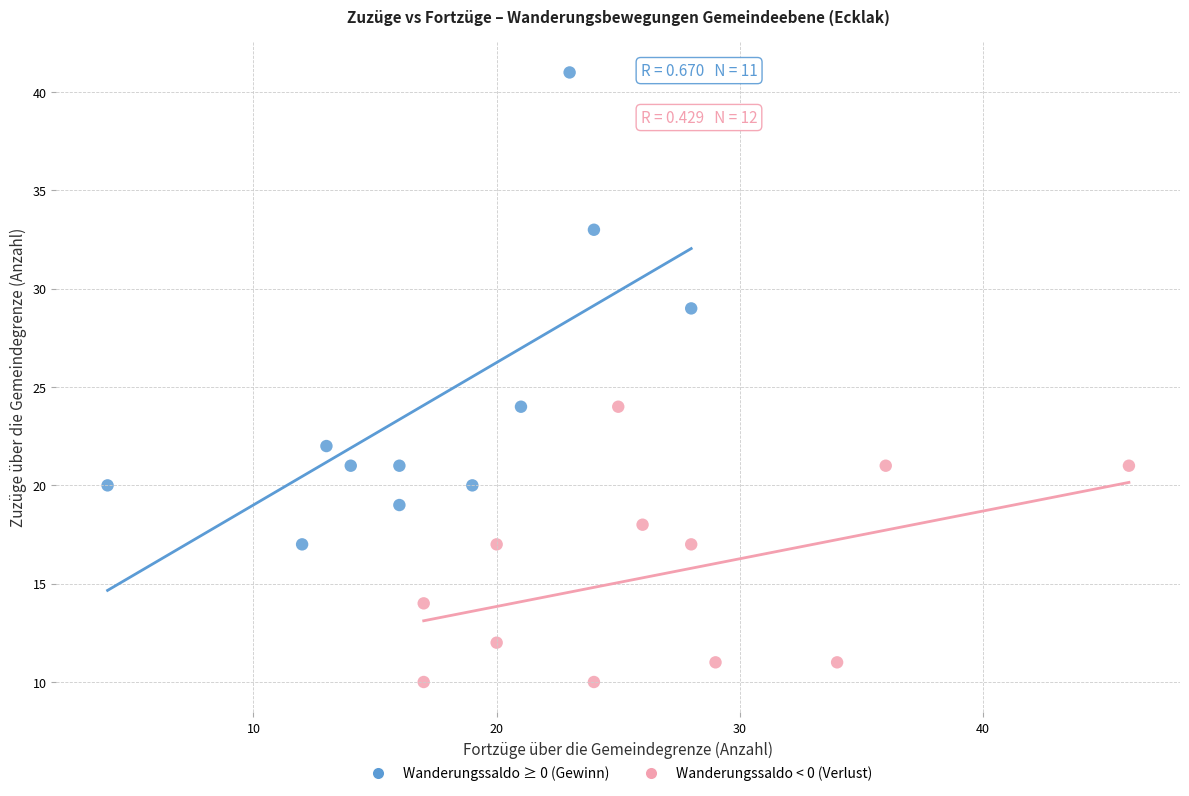

Which series has the widest spread of Y values?

Wanderungssaldo ≥ 0 (Gewinn)